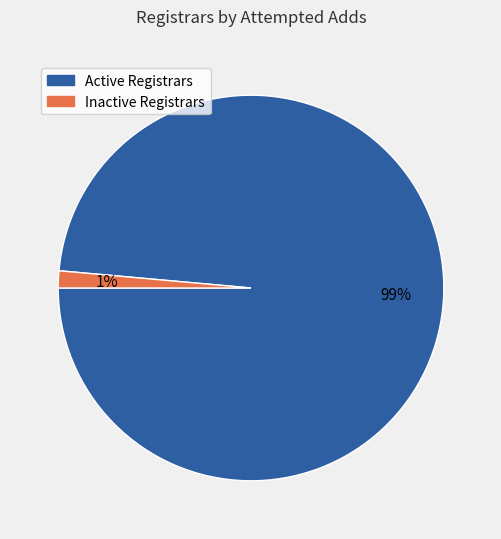

Does any single category account for the majority?

Yes